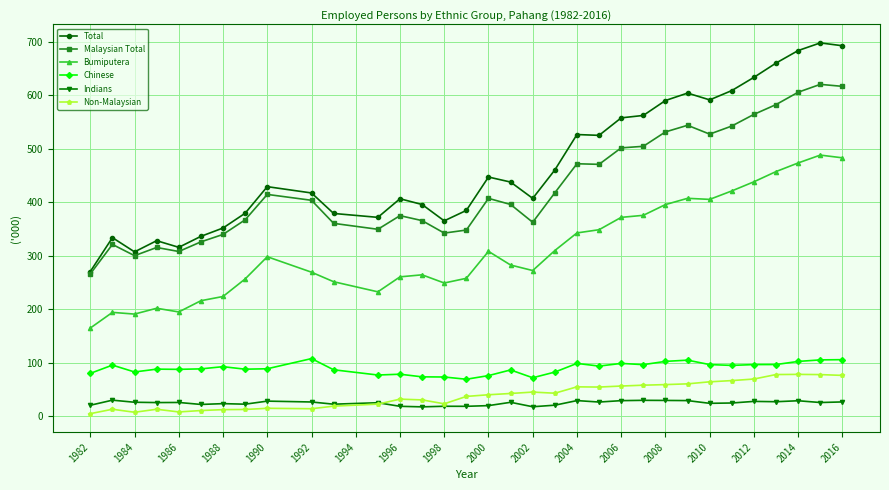

What is the highest value of the Malaysian Total series?

620.0